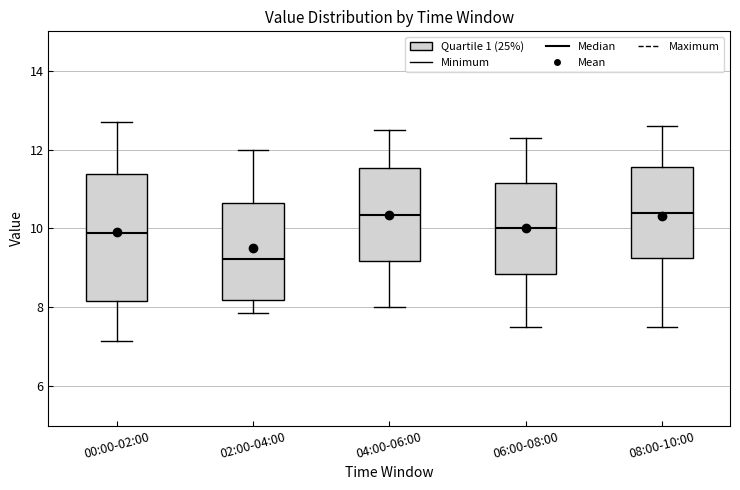

Where does the upper whisker of the box for 00:00-02:00 end on the y-axis? The values are not printed on the chart, so give them approximately, as read against the axis.

12.8